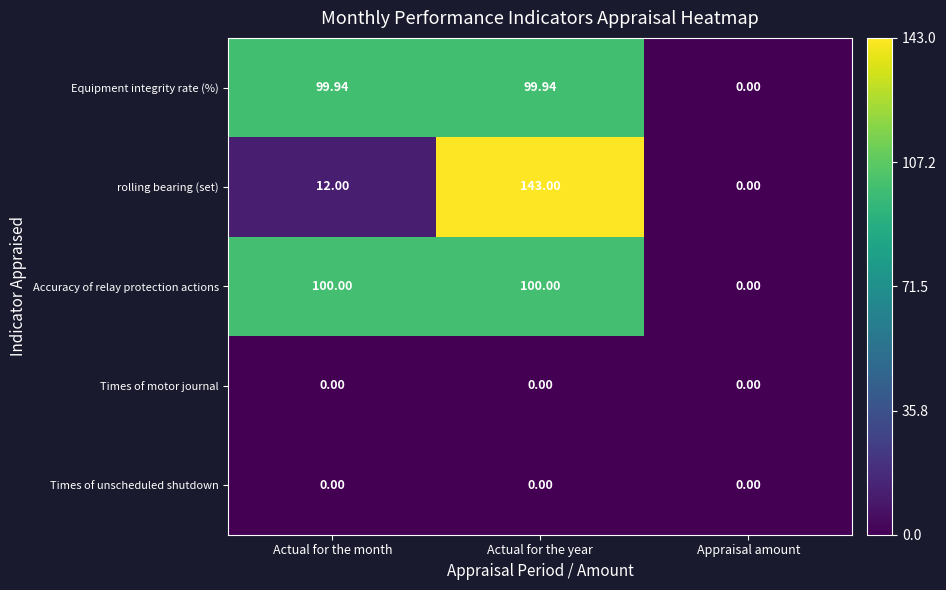

Which series changed the most between Actual for the month and Appraisal amount?

Accuracy of relay protection actions